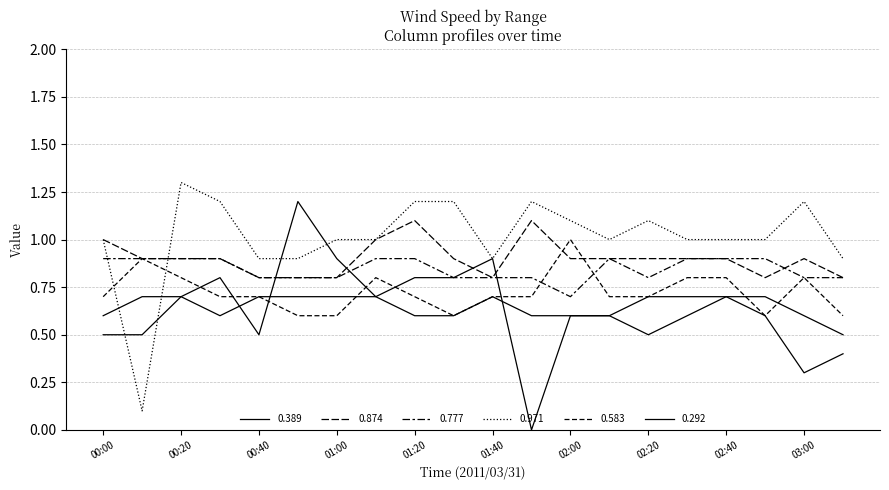

In 0.292, how many points are higher than both neighbors (excluding endpoints)?

4